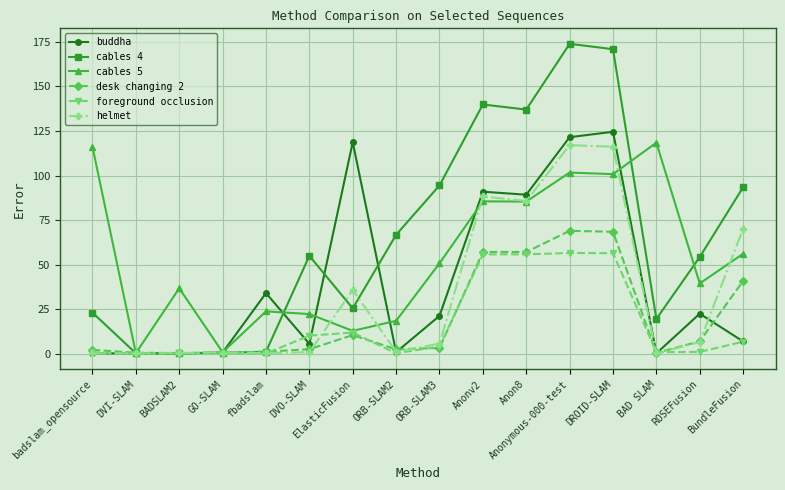

True or false: foreground occlusion has more than 1 points higher than both neighbors.

True